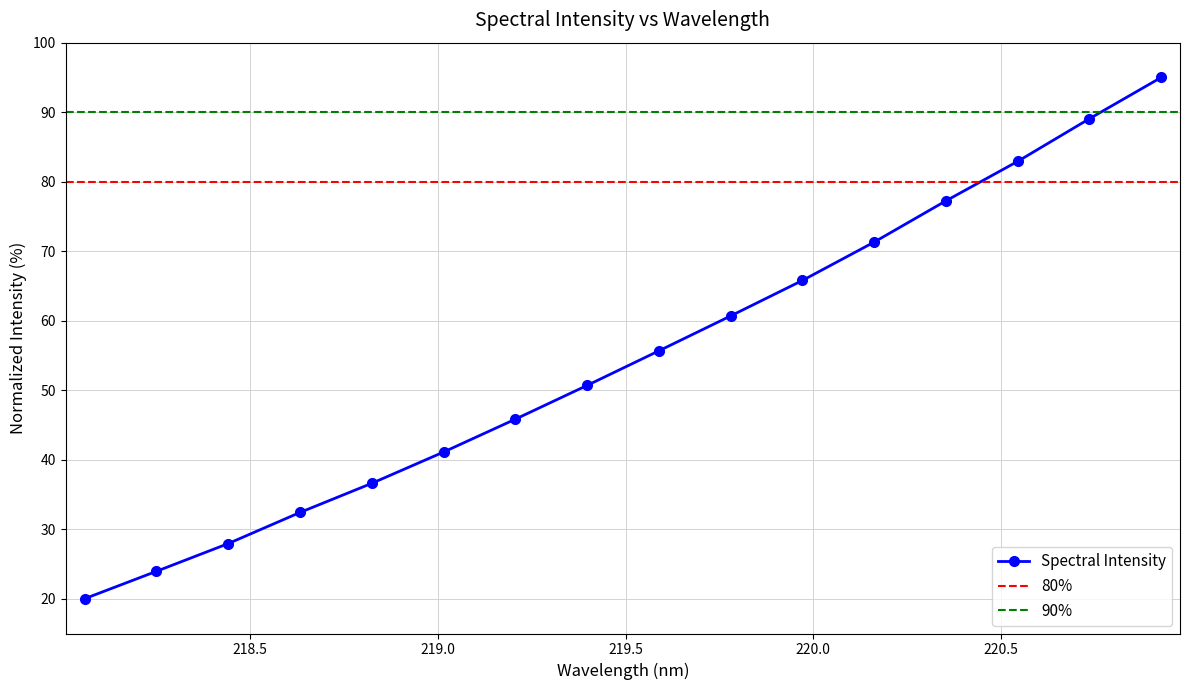

What is the sum of the values at 218.0596 and 219.589?

75.7